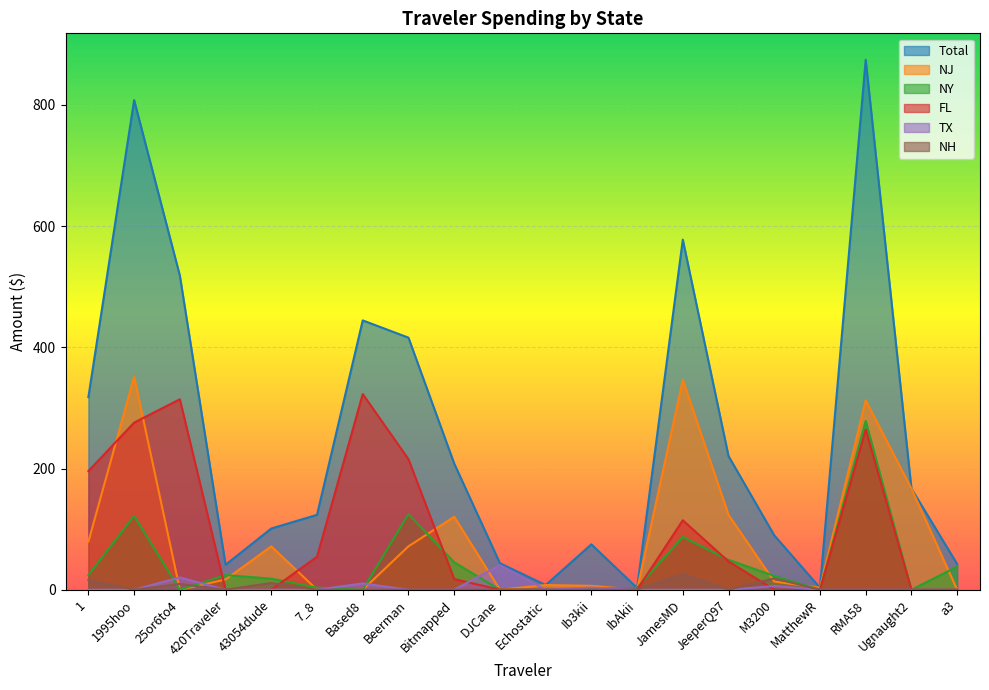

How many data points does each series have?

20